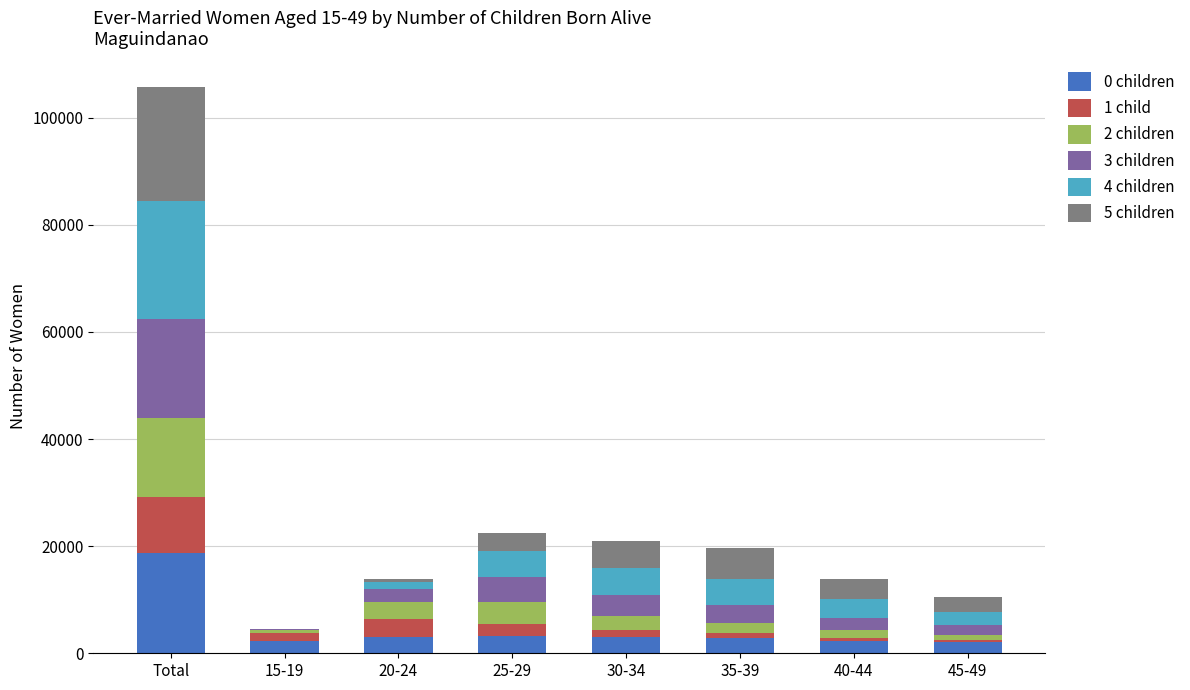

At which category is the sum across all series the highest?

Total